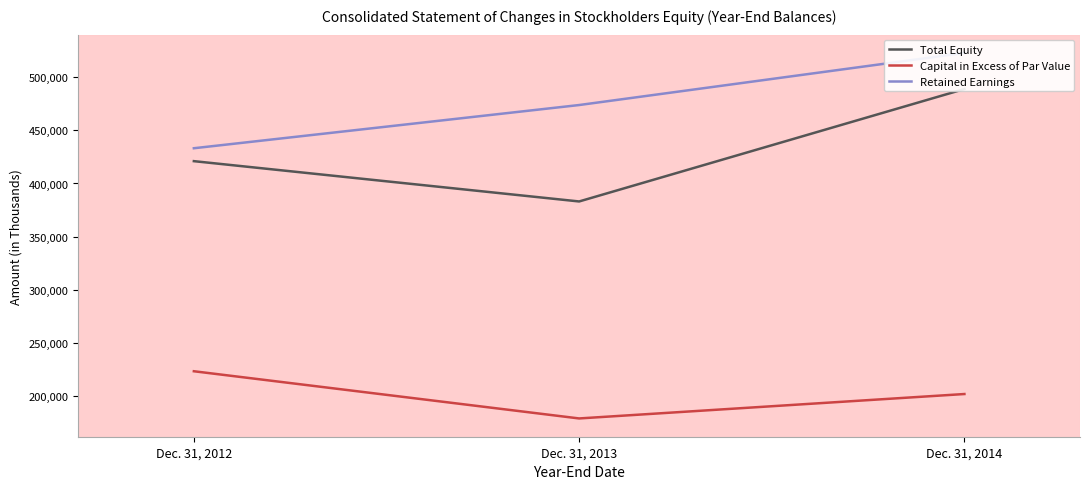

What is the average value of the Capital in Excess of Par Value series?

200985